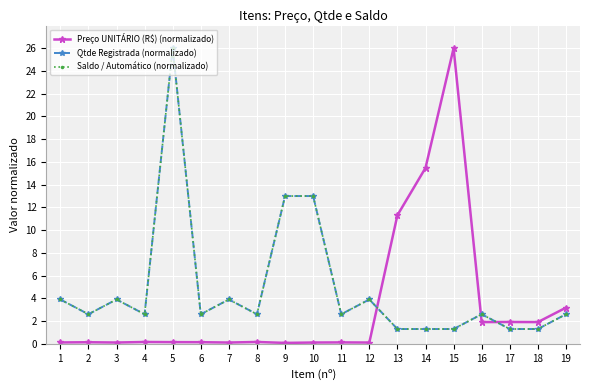

Where does the Qtde Registrada (normalizado) series first go above 2?

1